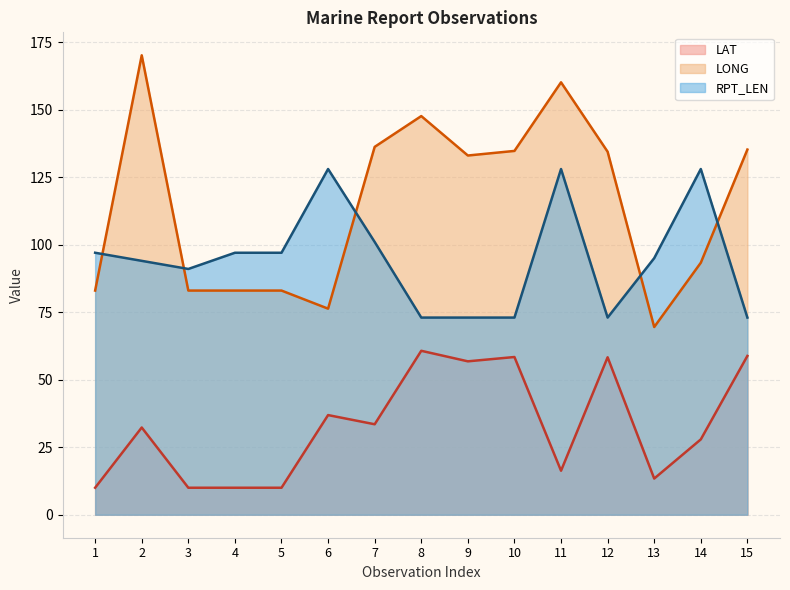

What is the greatest value displayed?

170.1